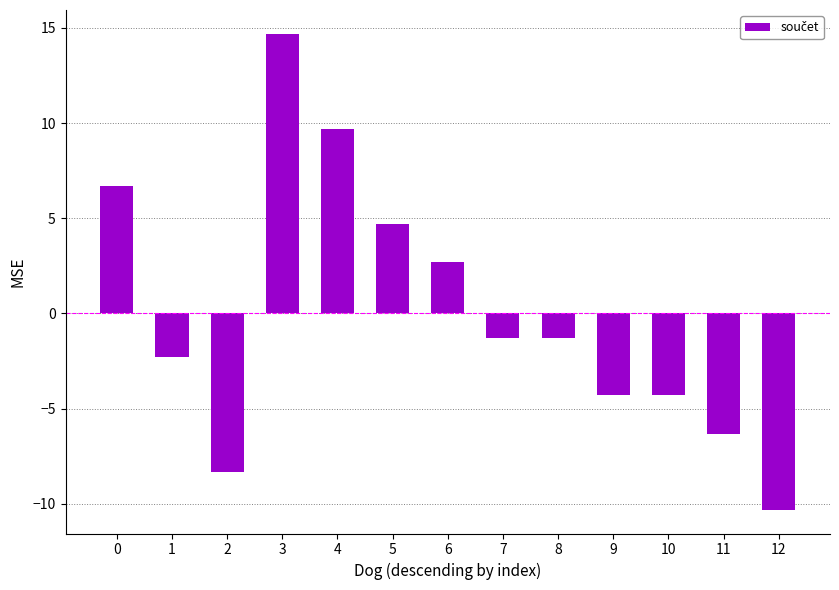

Is it true that the value at 9 is -7.3?

False